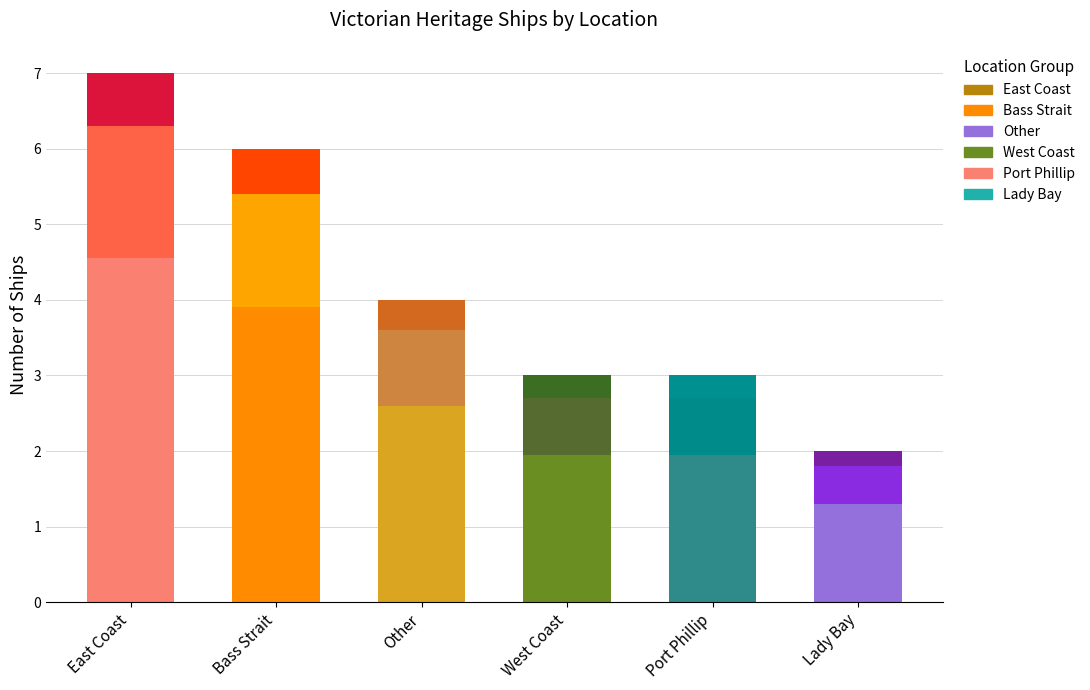

What is the total value across all series at East Coast?

7.0